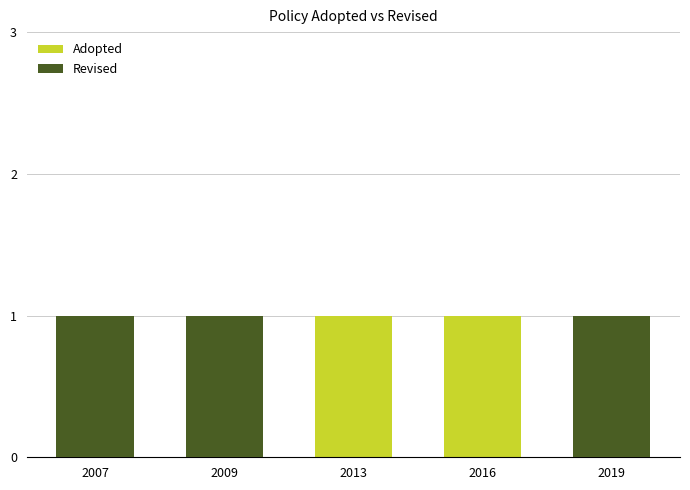

What value does the Adopted series have at 2009?

1